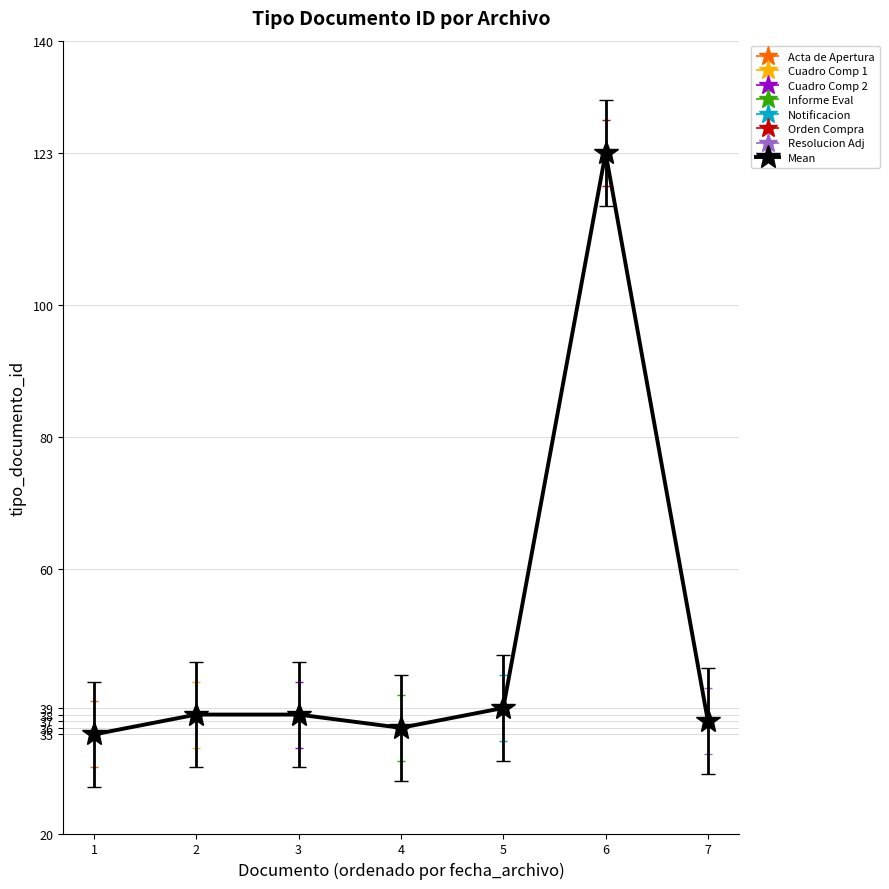

What is the difference between the second highest and second lowest values?

3